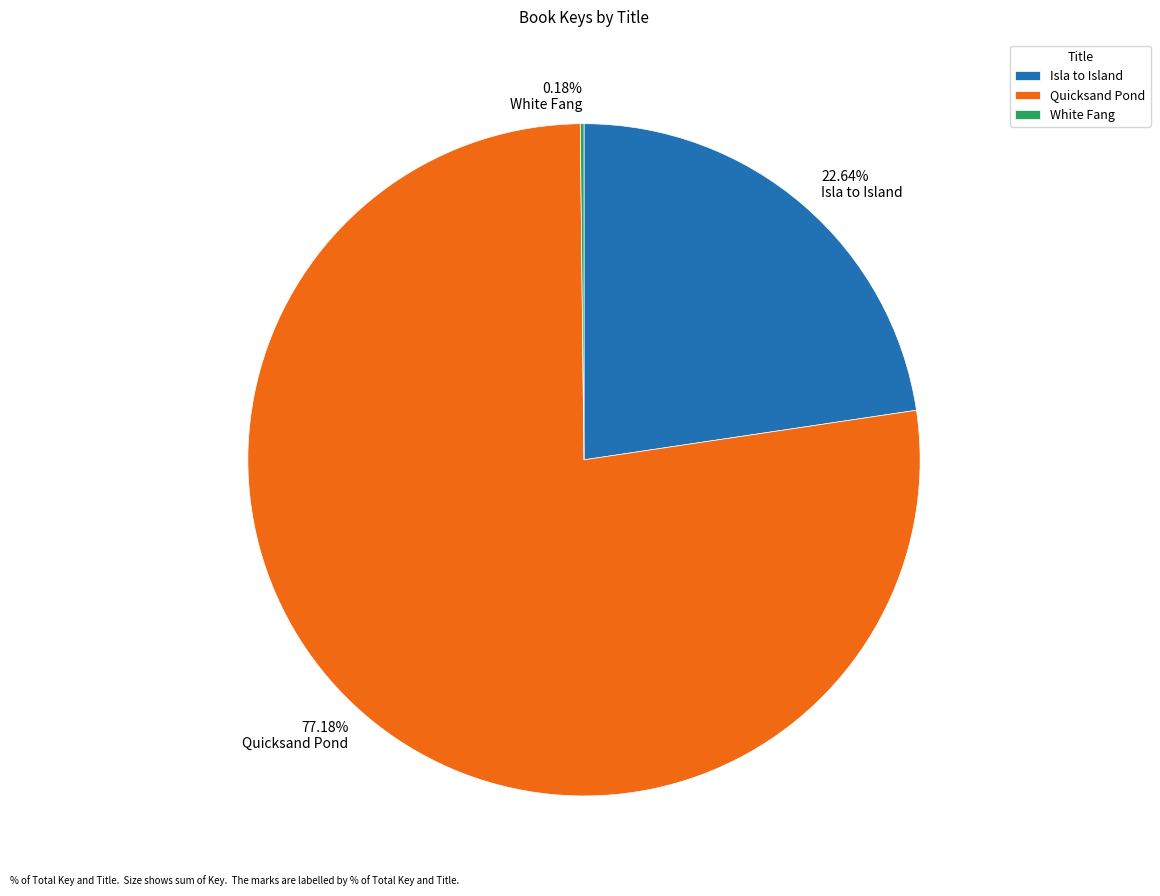

What percentage do Quicksand Pond and Isla to Island together represent?

99.8%